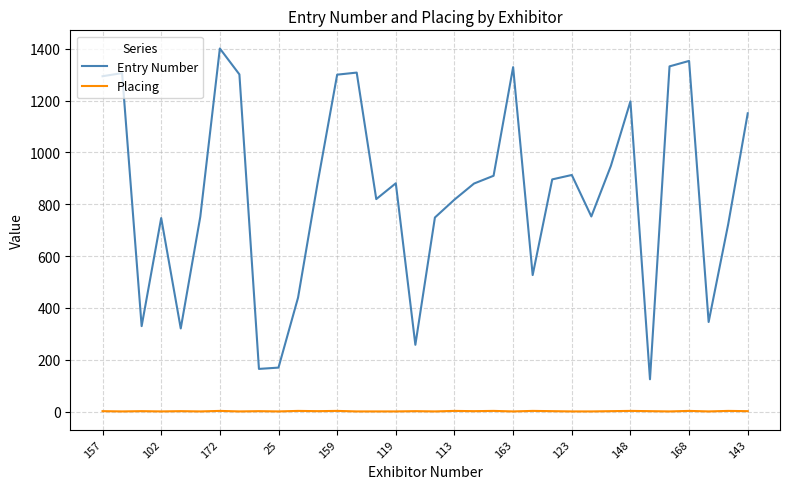

What is the maximum value shown in the chart?

1401